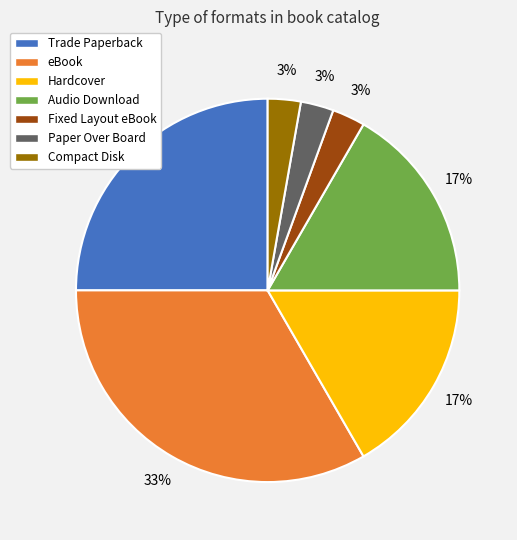

Count the number of slices in the pie.

7